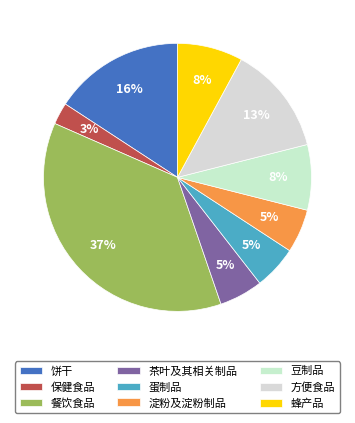

Which category has the biggest portion of the pie?

餐饮食品